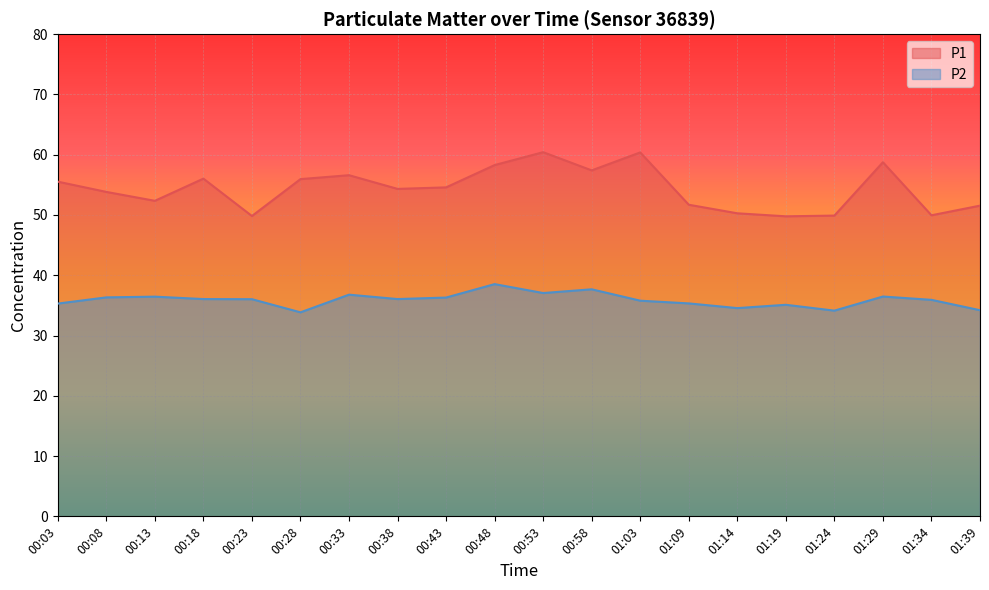

How many lines are shown in the chart?

2